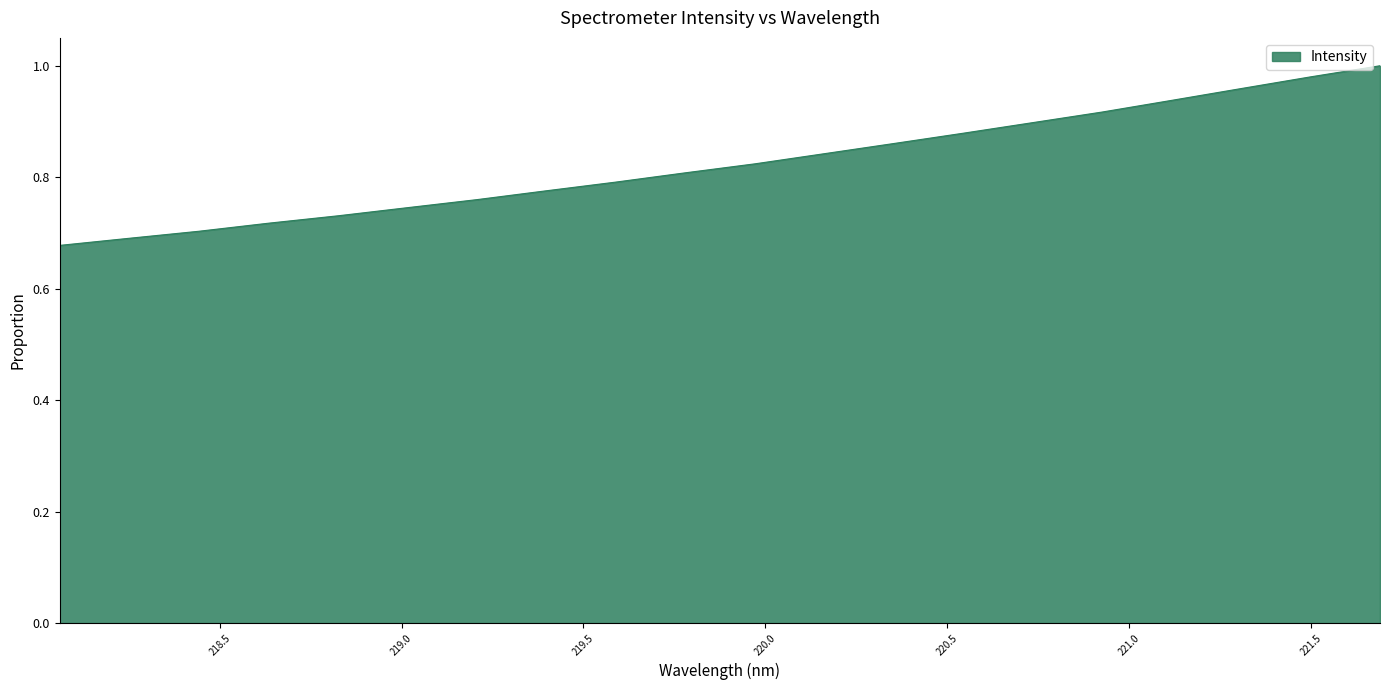

What is the difference between the maximum and minimum values?

0.3